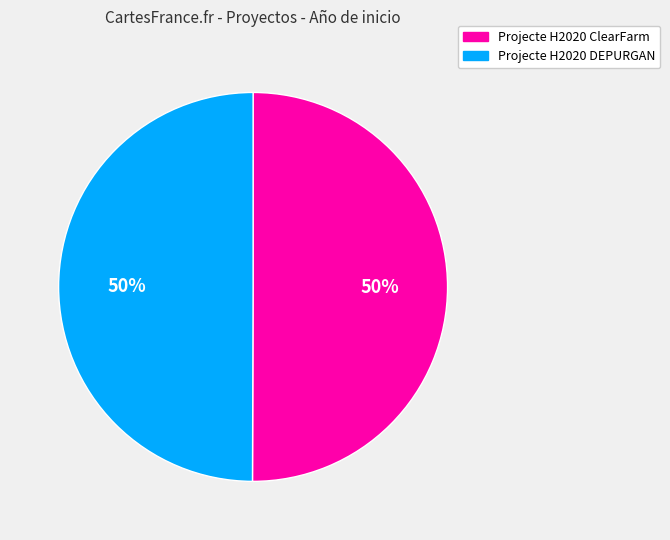

Is the sum of Projecte H2020 DEPURGAN and Projecte H2020 ClearFarm greater than half?

Yes